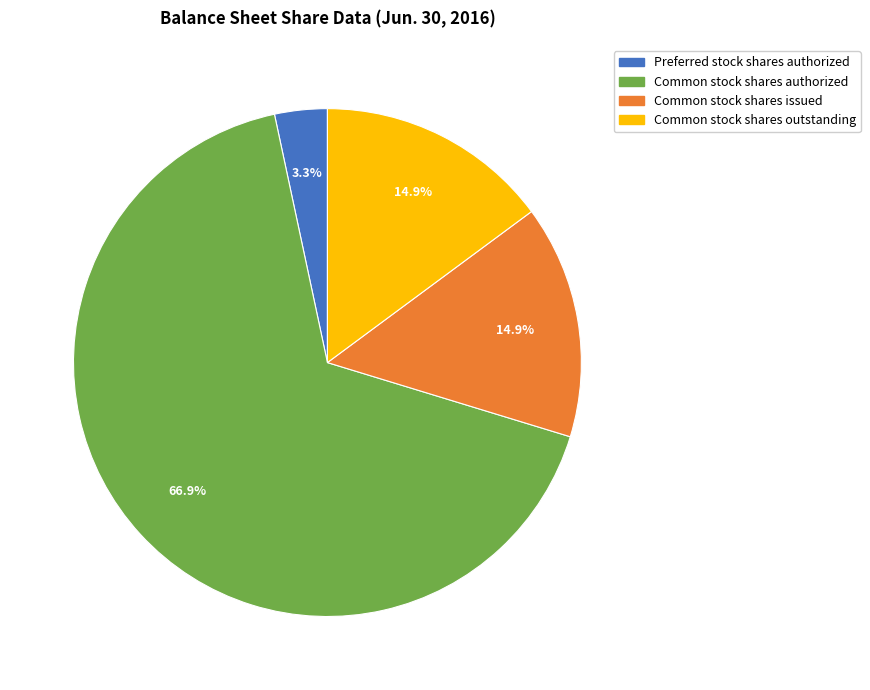

True or false: Common stock shares outstanding accounts for 7% of the total.

False